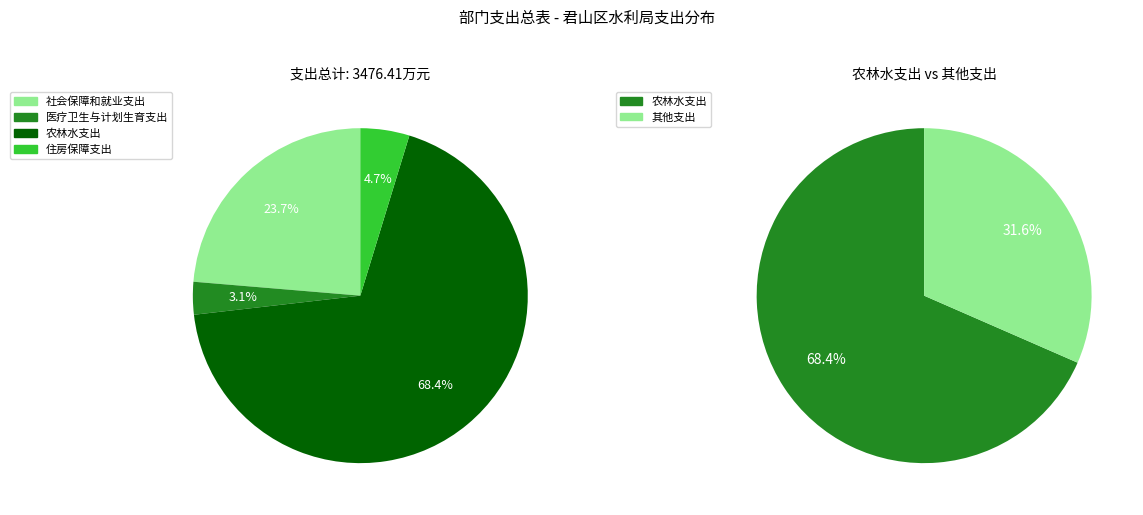

Which has a higher value, 社会保障和就业支出 or 住房保障支出?

社会保障和就业支出